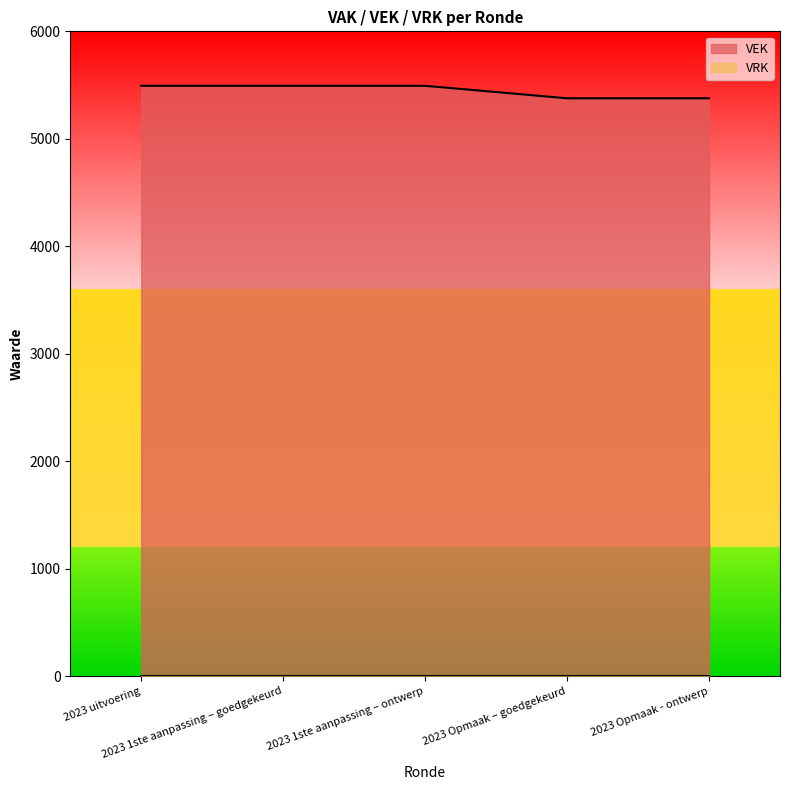

What is the maximum value shown in the chart?

5493